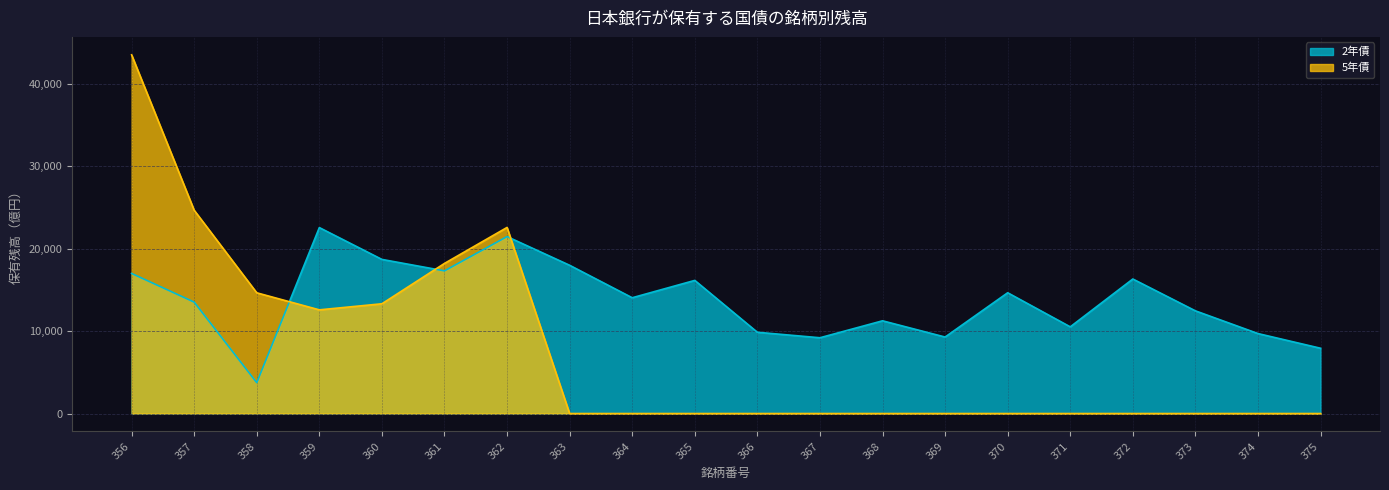

At which label is 2年債 closest to 13145?

357